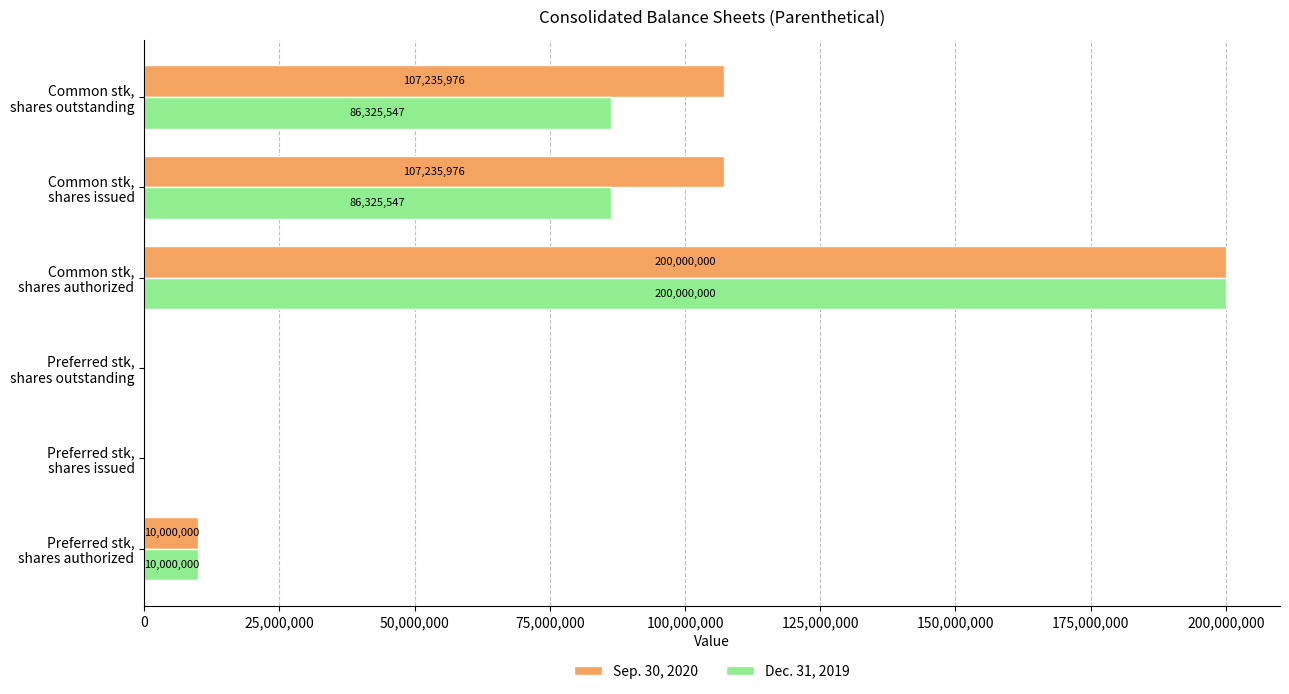

What is the sum of all Dec. 31, 2019 values?

382651094